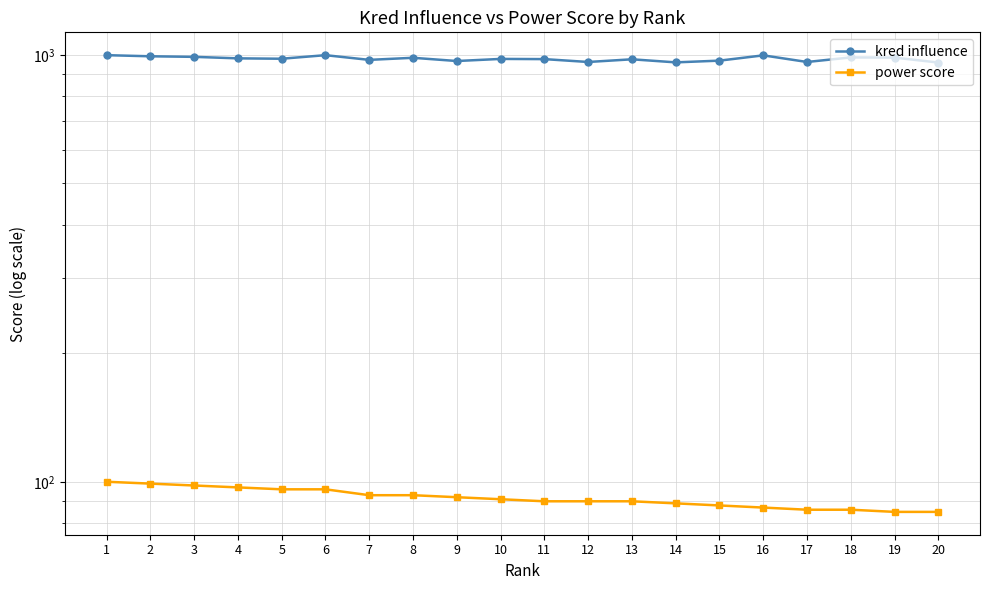

At how many categories does at least one series exceed 346?

20